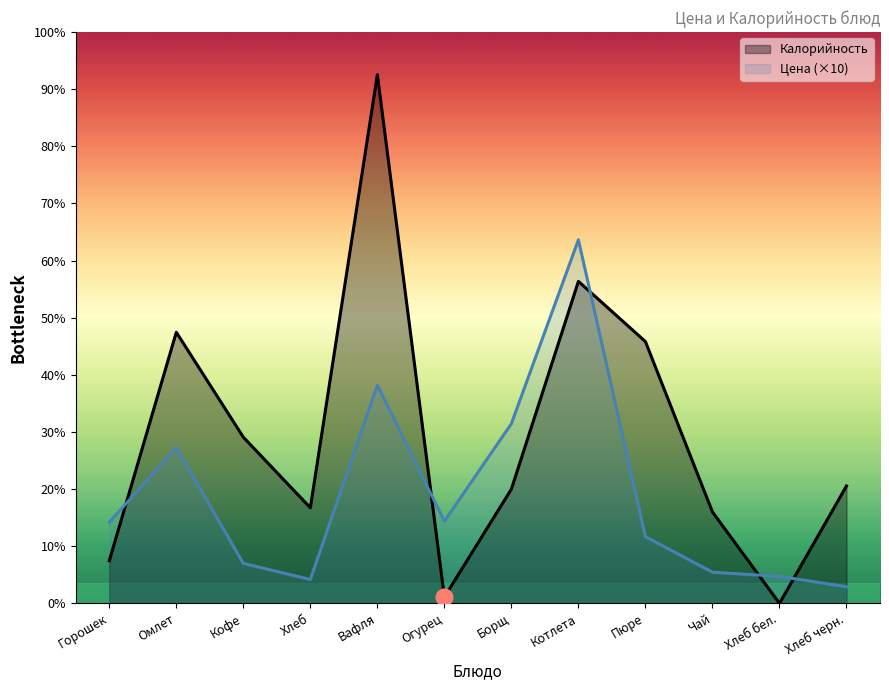

After their last crossing, which series has the higher values: Калорийность or Цена?

Калорийность